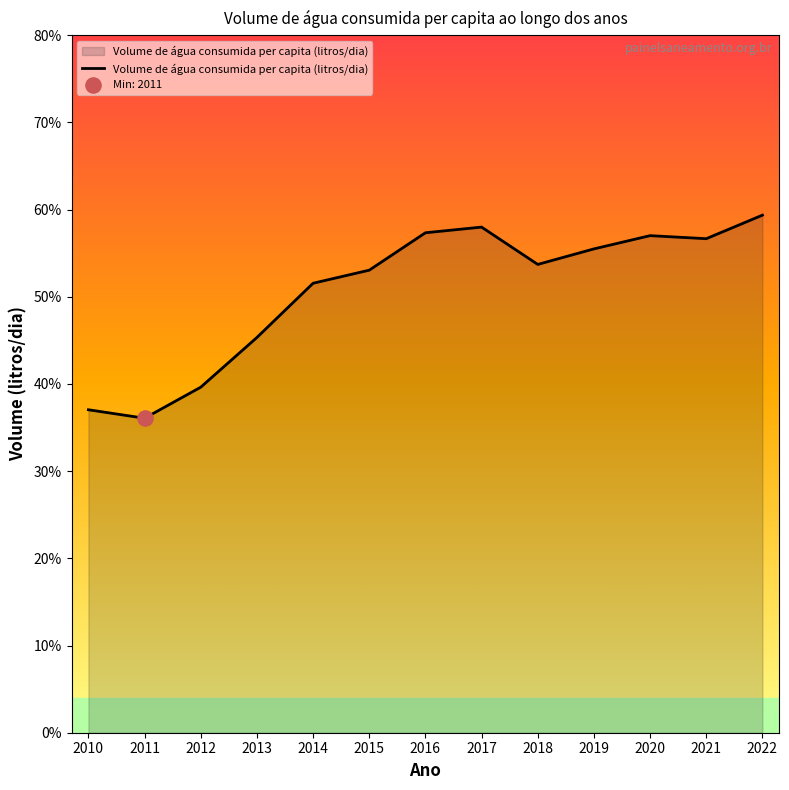

What is the change in value from 2013 to 2021?

+11.3